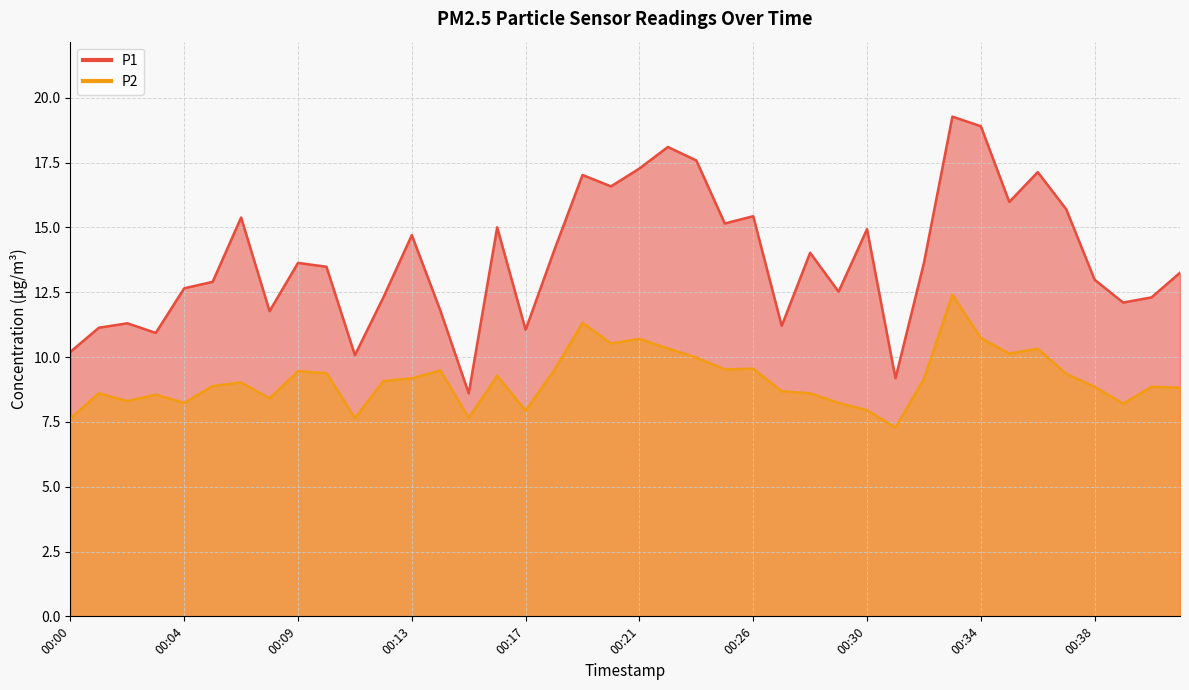

At which category does P2 reach its first local valley?

00:02